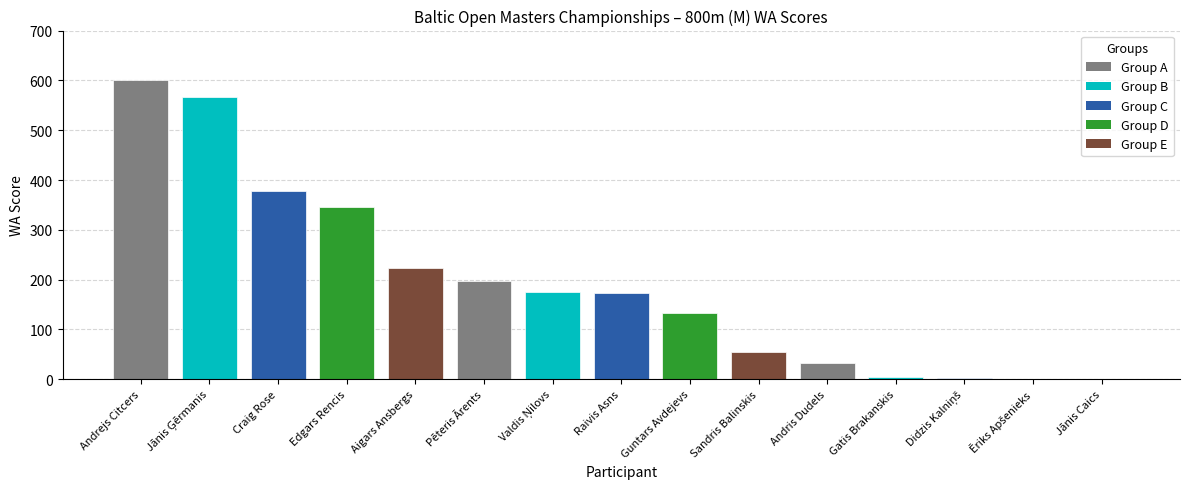

True or false: the data shows 54 at Sandris Balinskis.

True